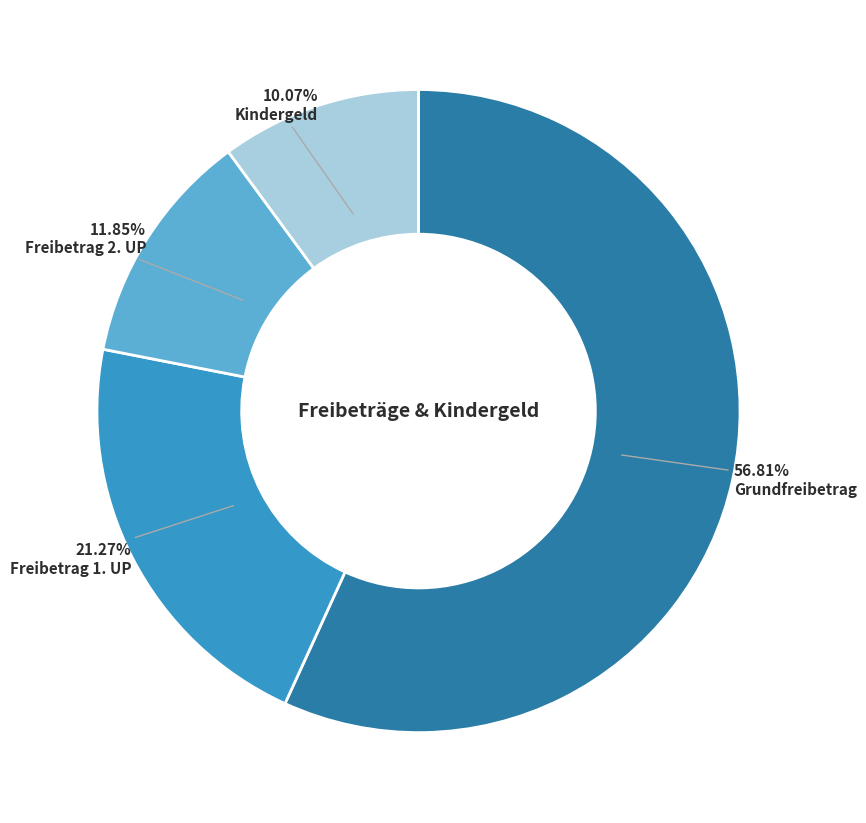

Rank the categories by value from highest to lowest.

Grundfreibetrag, Freibetrag 1. UP, Freibetrag 2. UP, Kindergeld